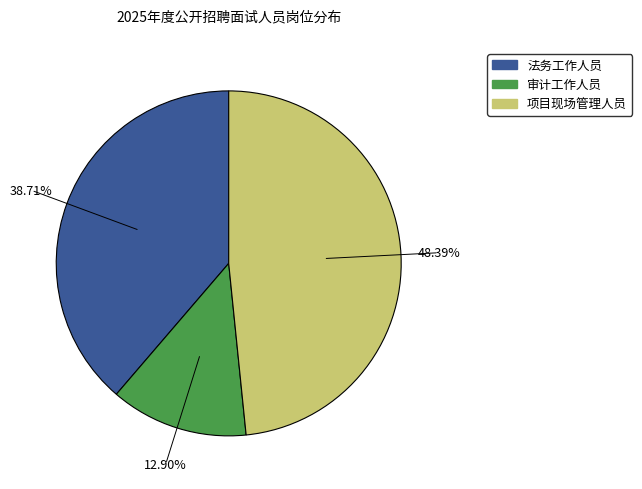

To the nearest percent, what portion does 项目现场管理人员 represent?

48%